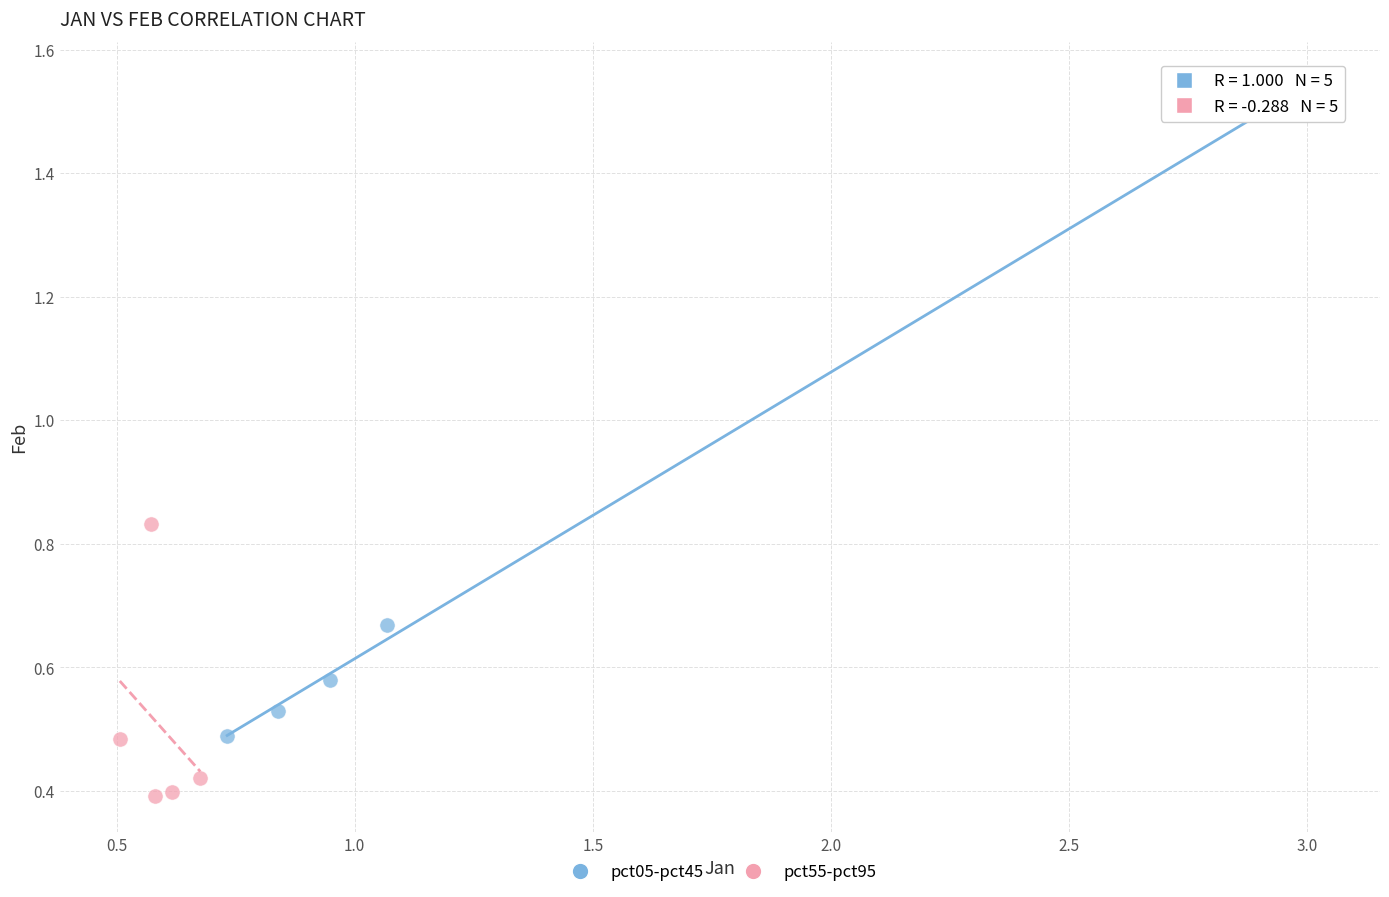

What are all the series names shown in the legend?

pct05-pct45, pct55-pct95